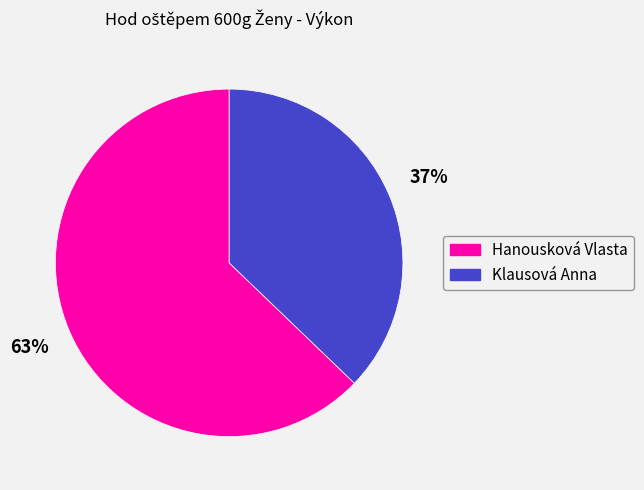

What is the ratio of the value at Klausová Anna to the value at Hanousková Vlasta?

0.6